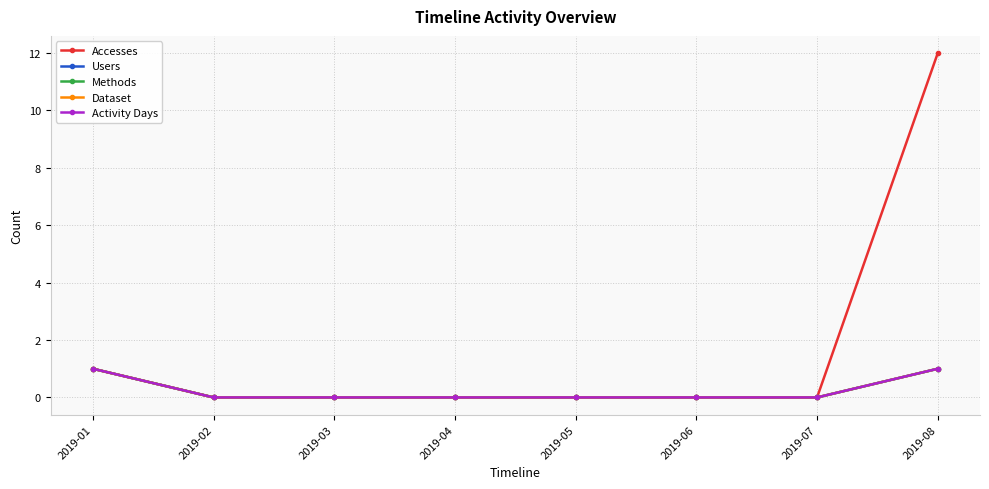

Does the chart have visible grid lines?

Yes